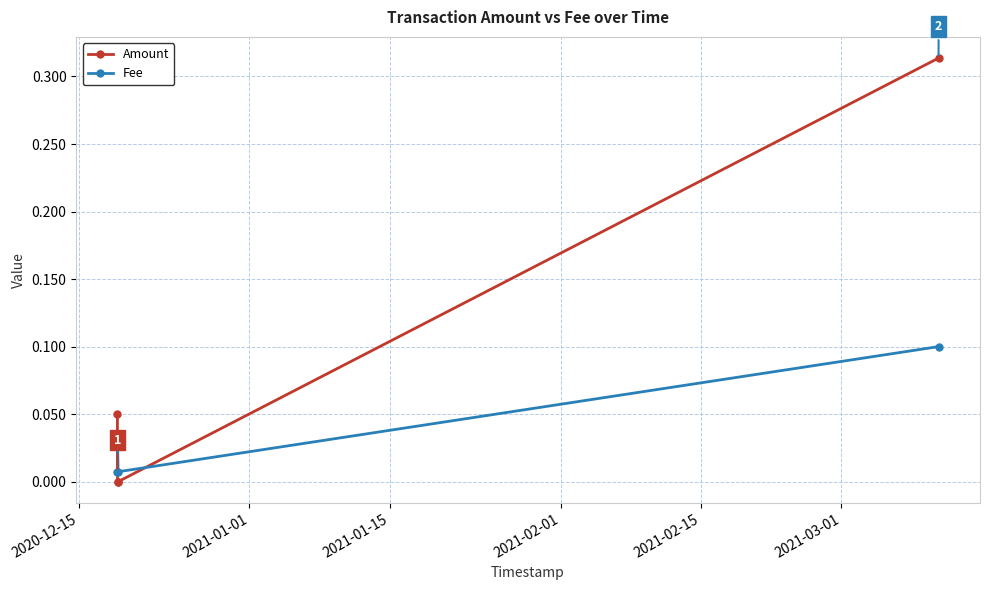

What are all the series names shown in the legend?

Amount, Fee